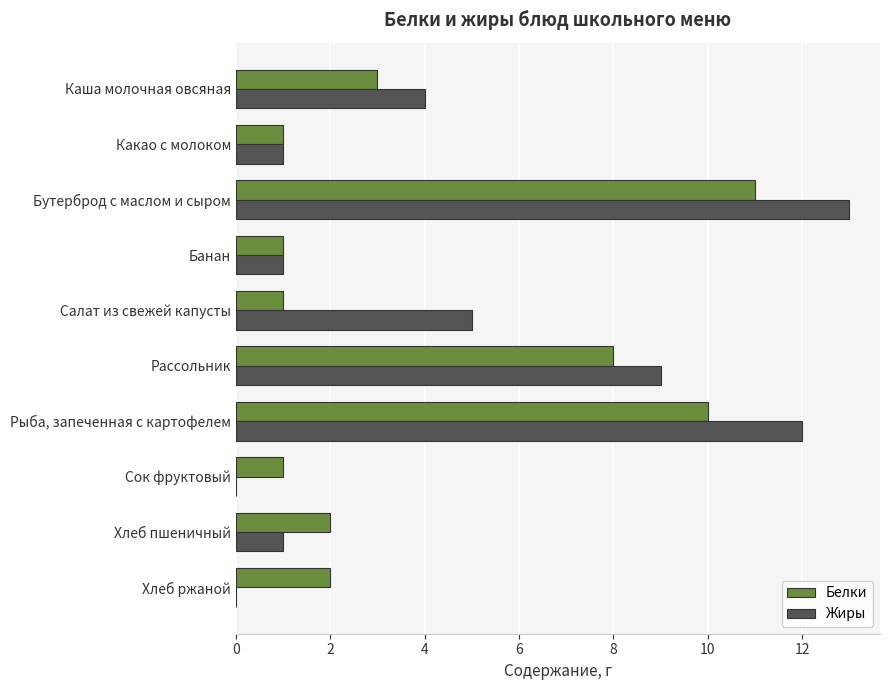

The Жиры series shows 5 at Салат из свежей капусты. True or false?

True